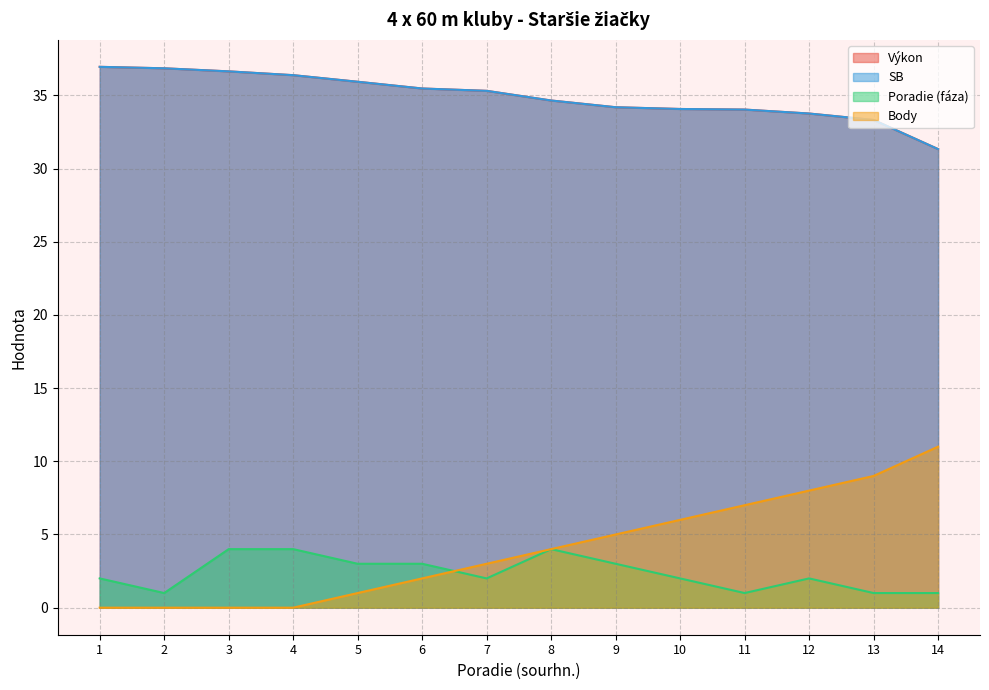

True or false: SB and Výkon cross at least once.

False